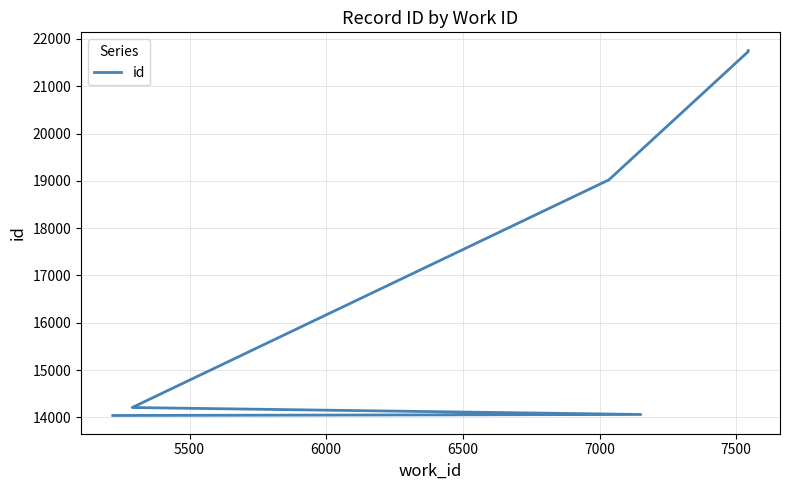

The value at 6500 is 8935. True or false?

False